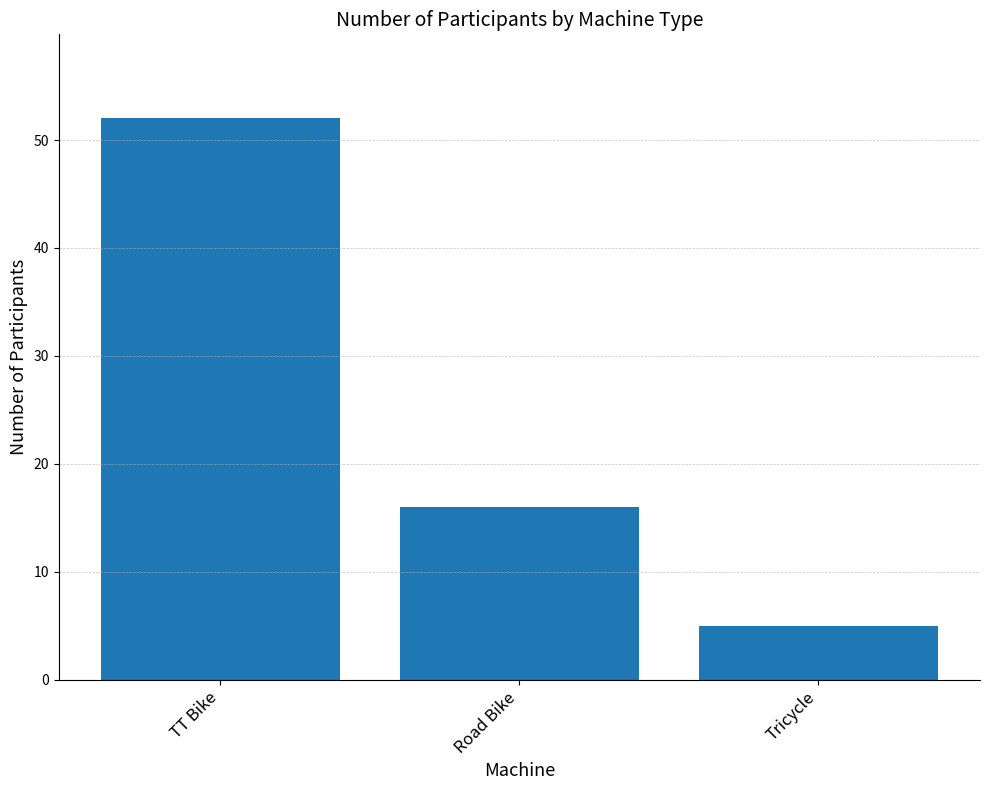

What is the approximate value at Road Bike, to the nearest 5?

15